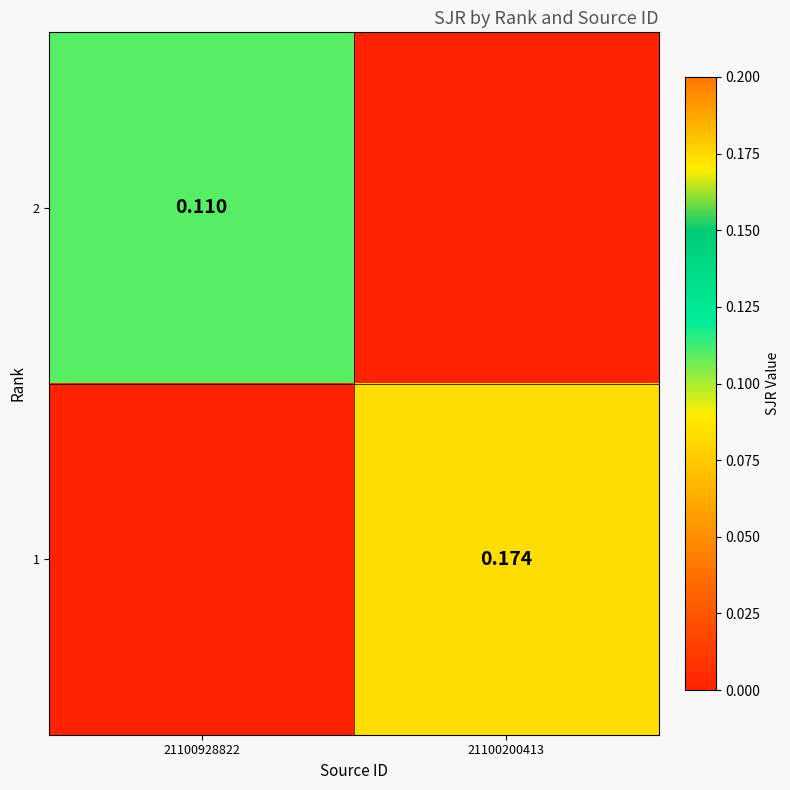

What is the average value of the 2 series?

0.1